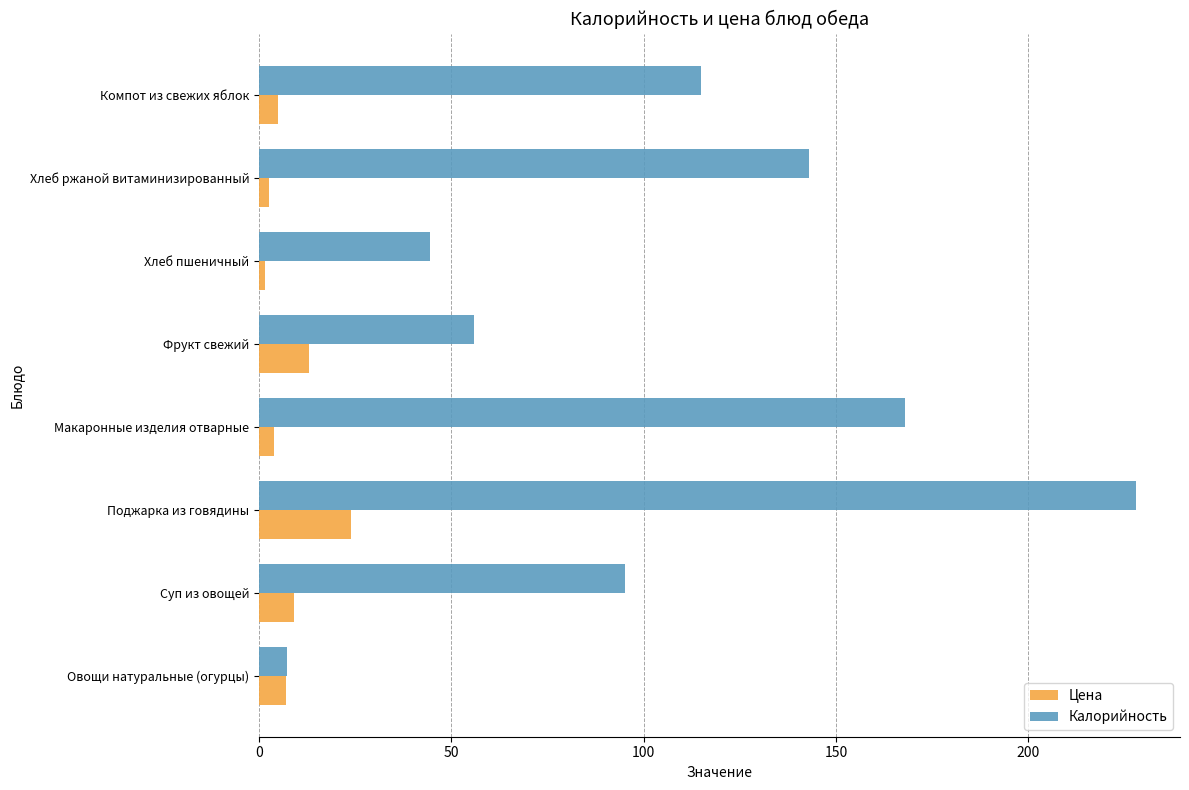

The value of Цена at Фрукт свежий is 23.4. True or false?

False